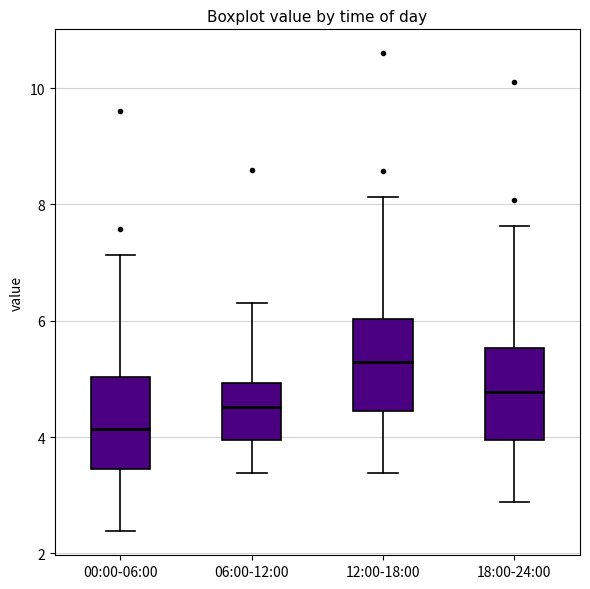

Reading left to right, read every box against the y-axis: the position of its median line, the range the box covers, and the ends of its whiskers. The values are not printed on the chart, so give them approximately, as read against the axis.

00:00-06:00: median 4.2, box 3.4 to 5.0, whiskers 2.4 to 7.2
06:00-12:00: median 4.6, box 4.0 to 5.0, whiskers 3.4 to 6.4
12:00-18:00: median 5.4, box 4.4 to 6.0, whiskers 3.4 to 8.2
18:00-24:00: median 4.8, box 4.0 to 5.6, whiskers 2.8 to 7.6